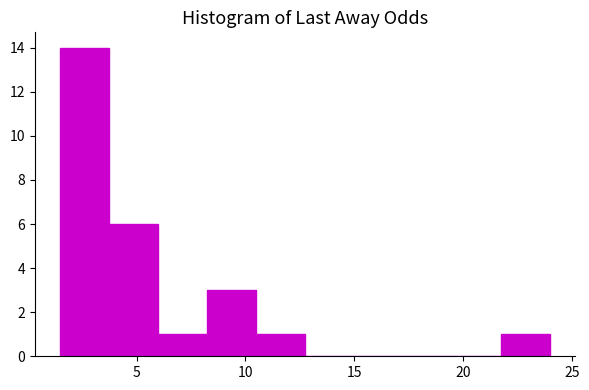

Over which range of the x-axis is the bar tallest?

1.5 to 3.5